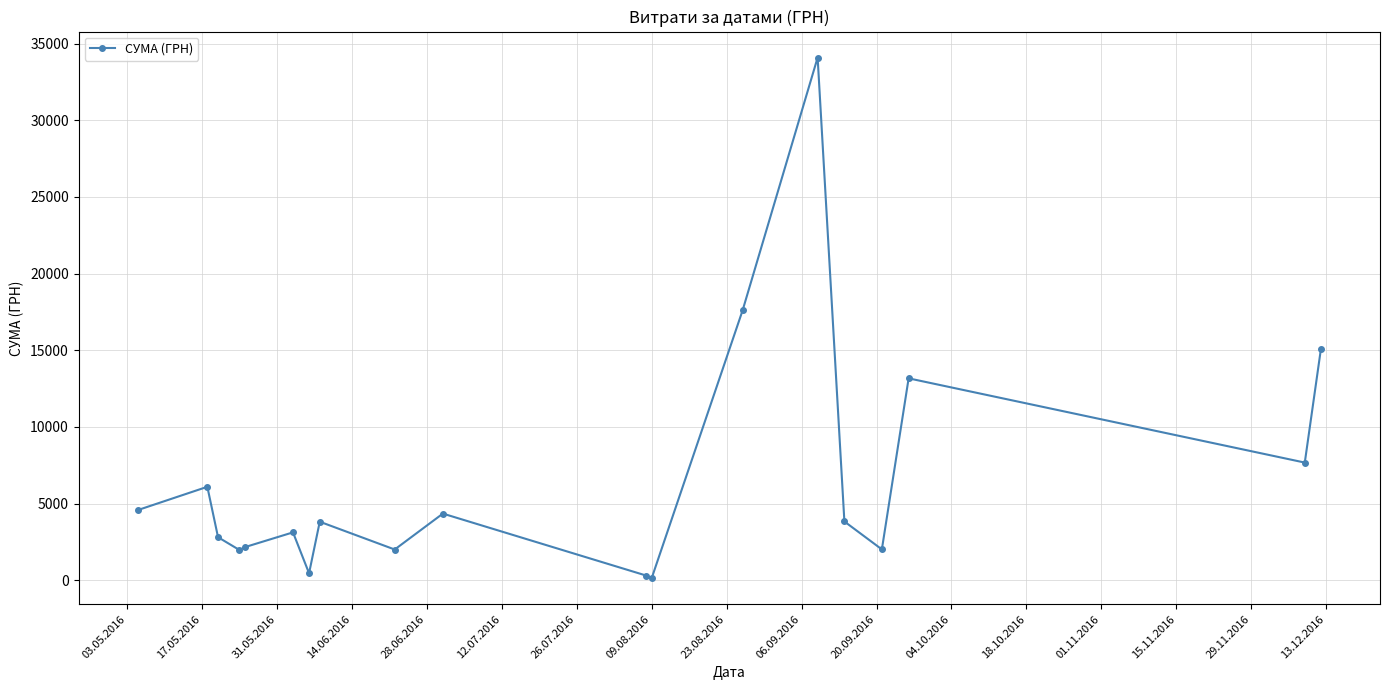

How many lines are shown in the chart?

1